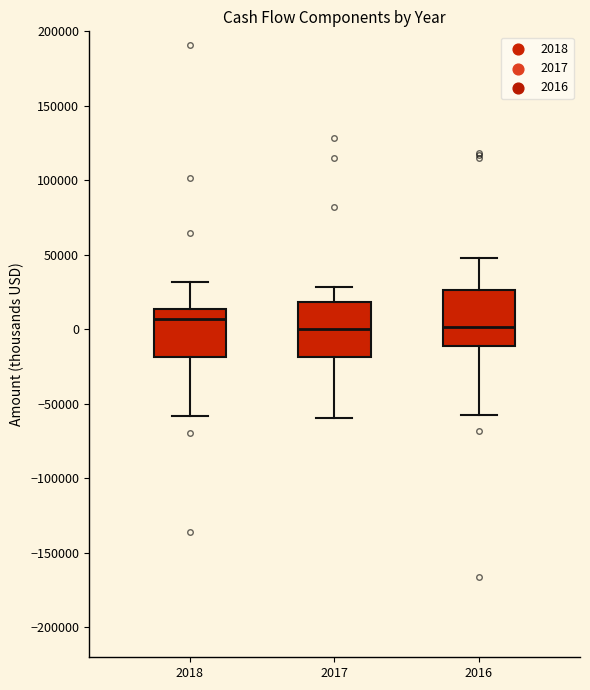

Which box's median line is the highest?

2018